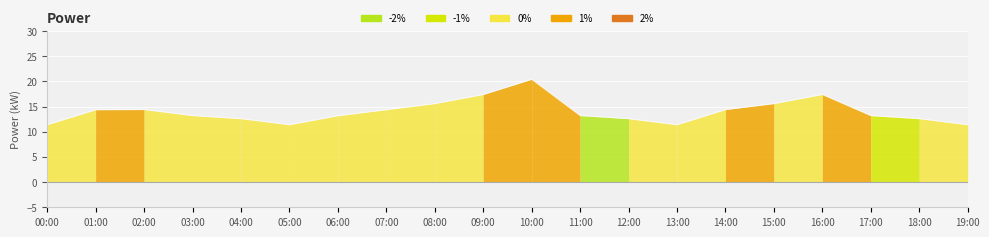

What is the difference between the second highest and minimum values?

6.0